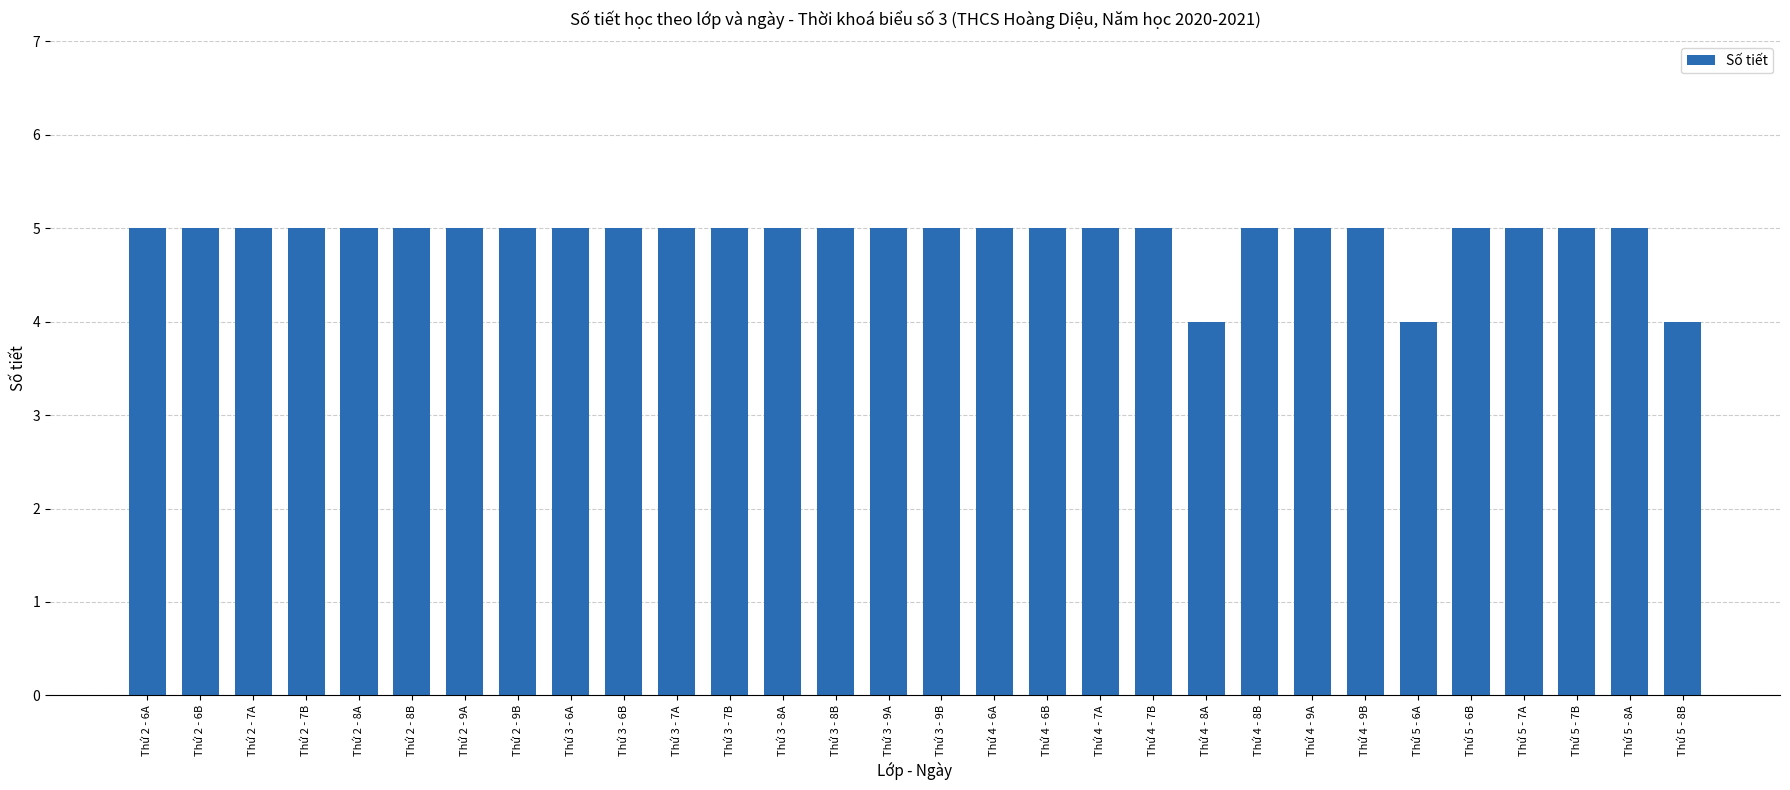

What is the difference between the second highest and second lowest values?

1